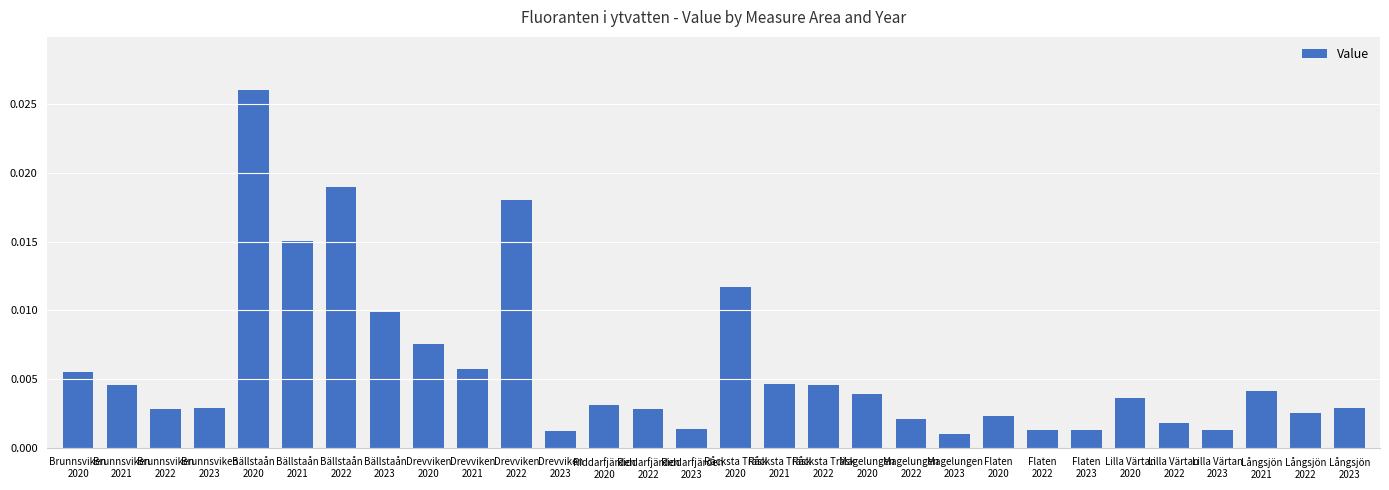

Count the number of data series in this chart.

1